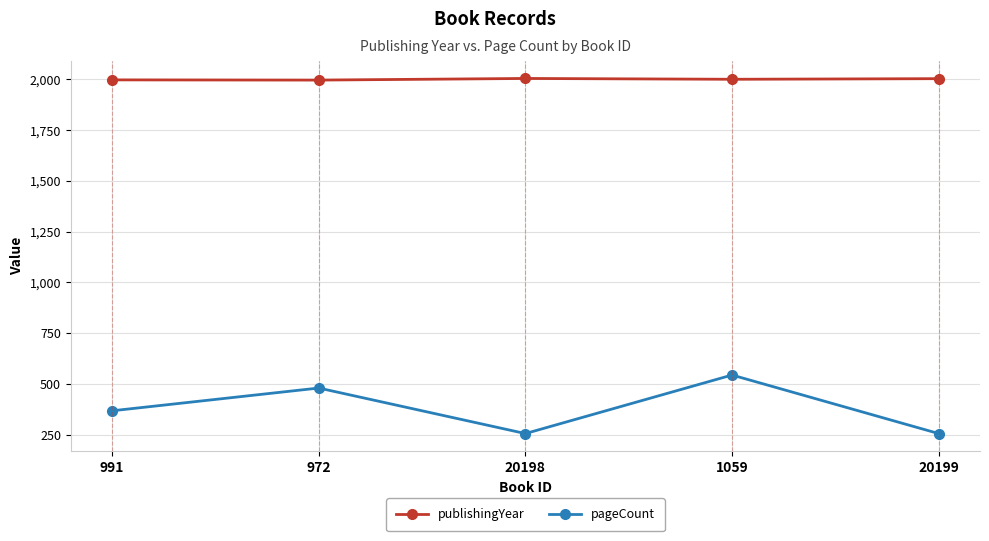

What is the label of the 4th point from the left?

1059